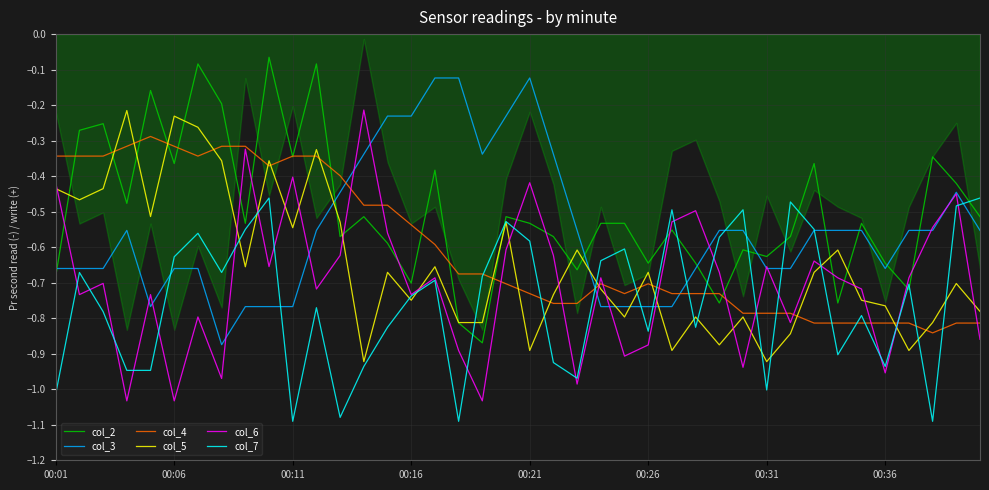

What is the approximate value of col_4 at 8?

-0.3